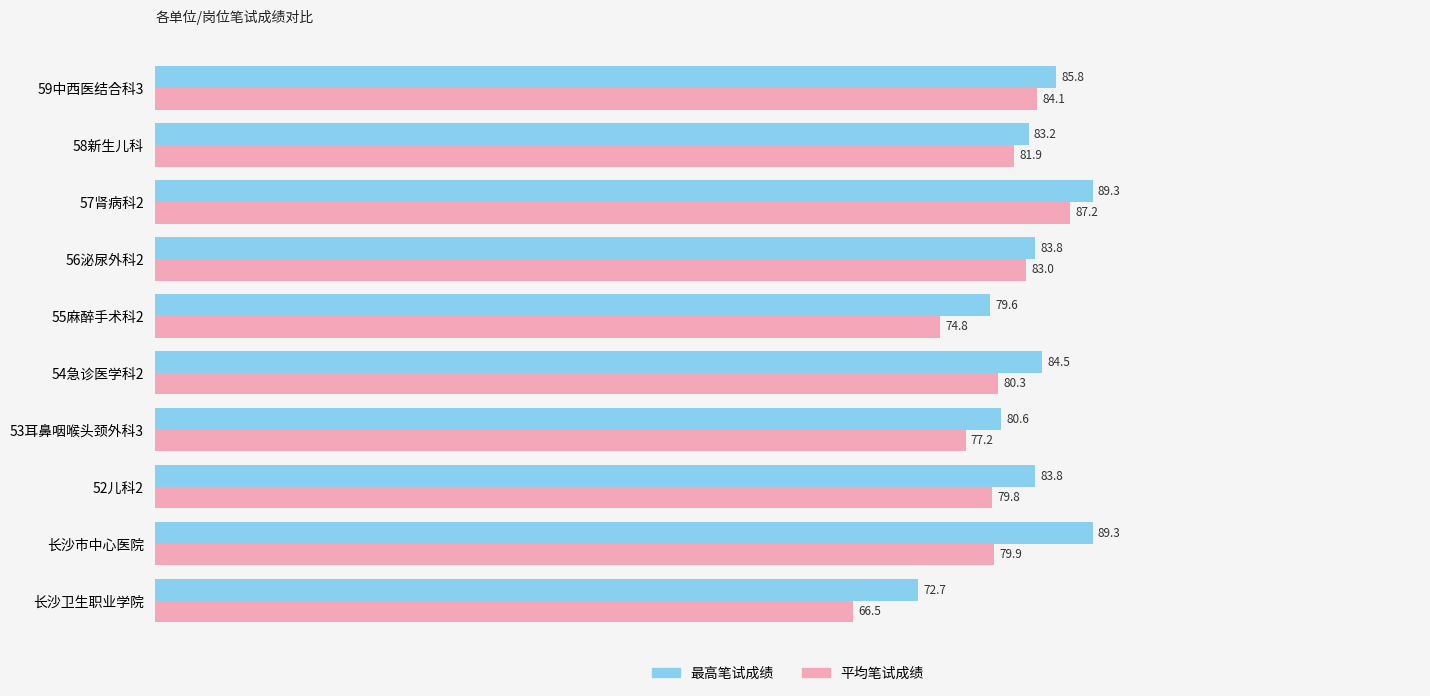

Read the 平均笔试成绩 value at 54急诊医学科2.

80.3